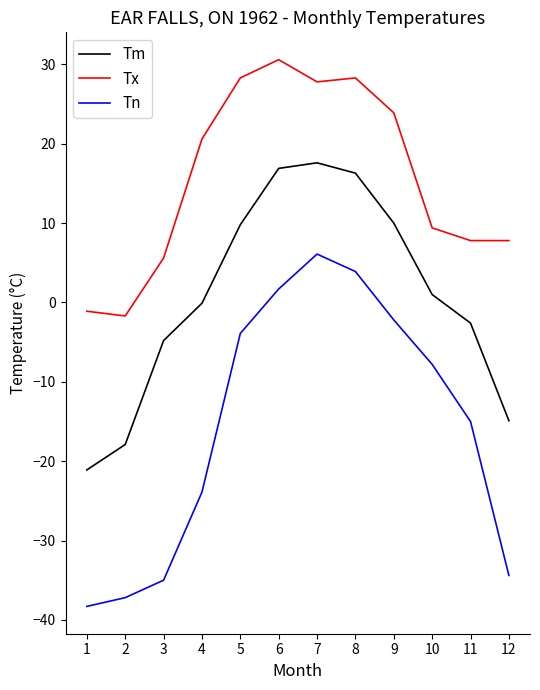

Rank the series by their average value, from highest to lowest.

Tx, Tm, Tn